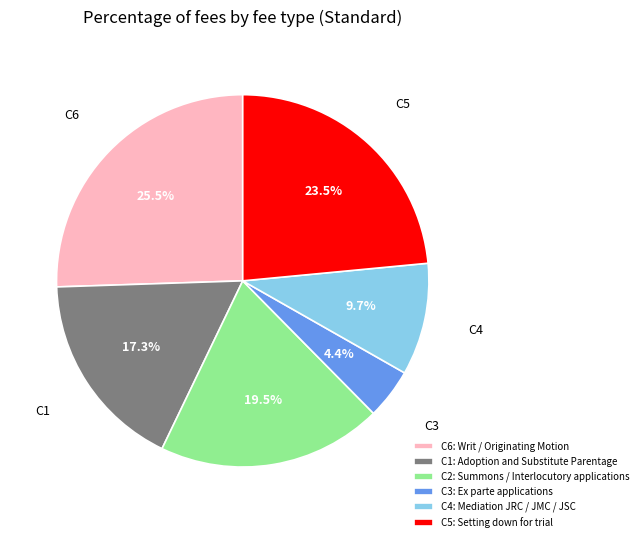

Rank the categories by value from lowest to highest.

C3: Ex parte applications, C4: Mediation JRC / JMC / JSC, C1: Adoption and Substitute Parentage, C2: Summons / Interlocutory applications, C5: Setting down for trial, C6: Writ / Originating Motion